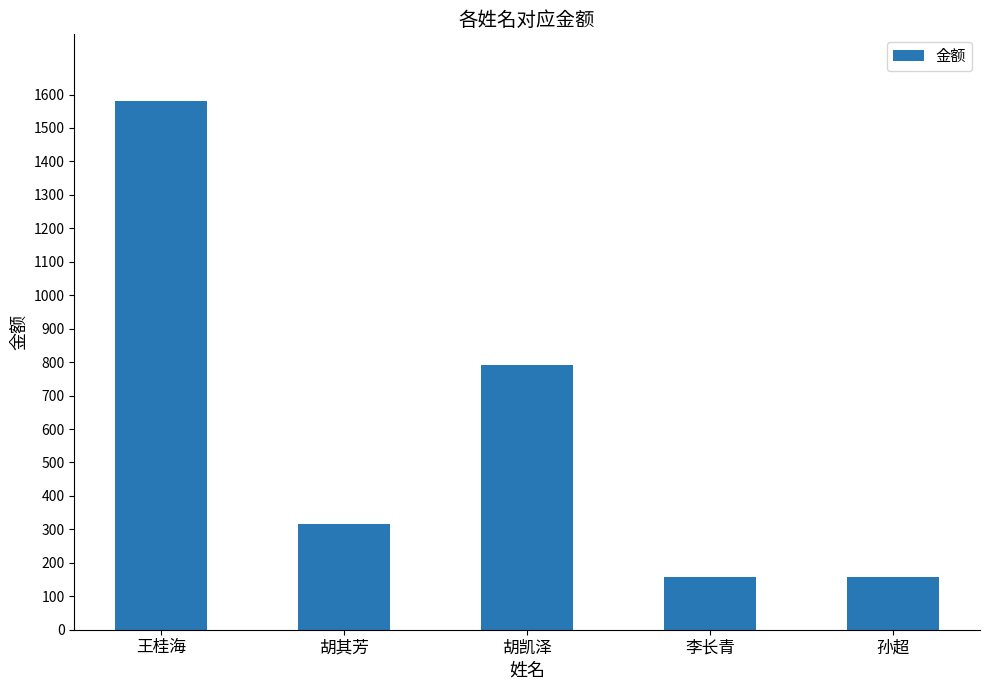

What is the greatest value displayed?

1580